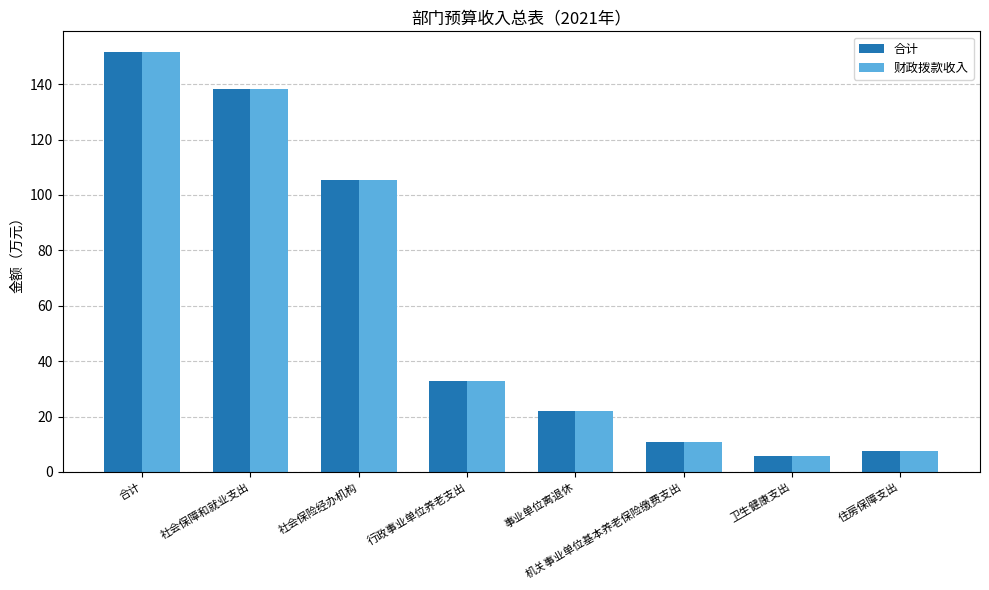

How many groups of bars are there?

8